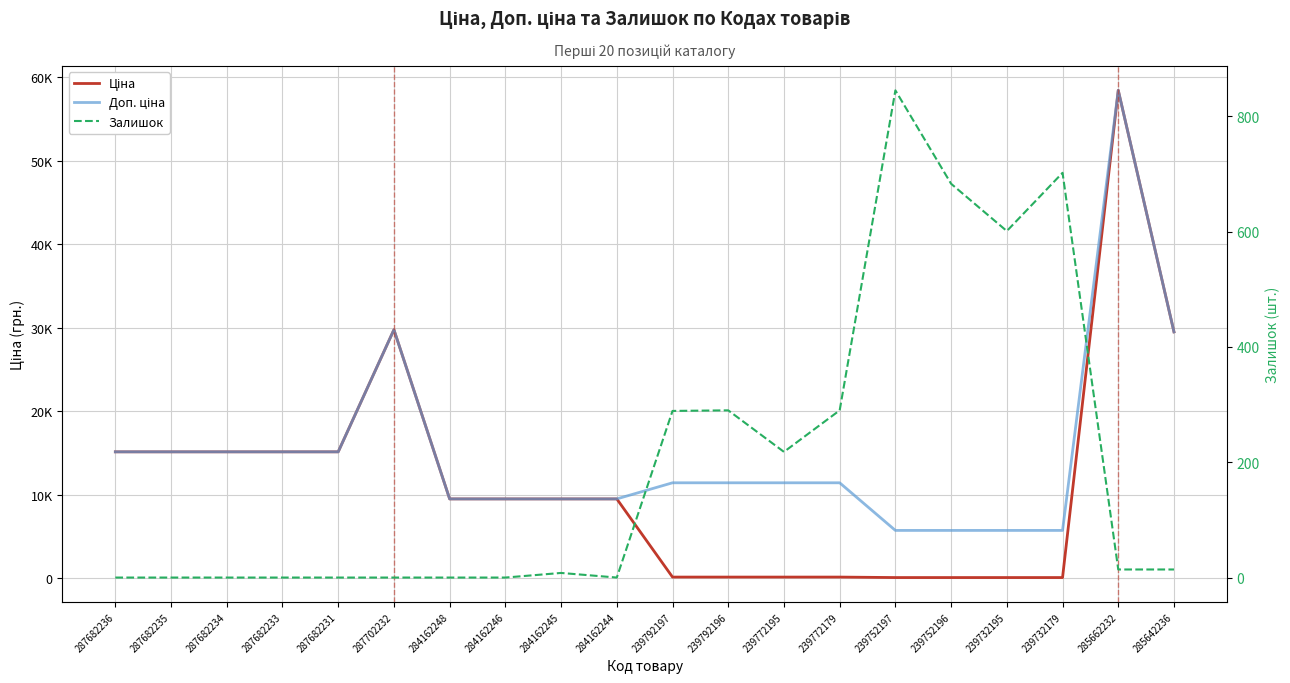

What is the total value across all series at 284162244?

18960.1